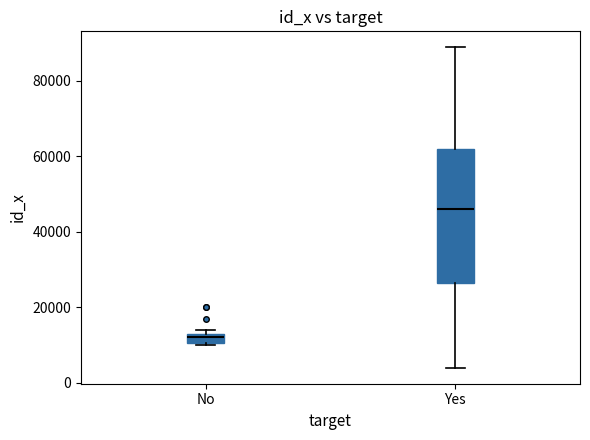

Comparing the boxes themselves (not the whiskers), which one is the tallest?

Yes